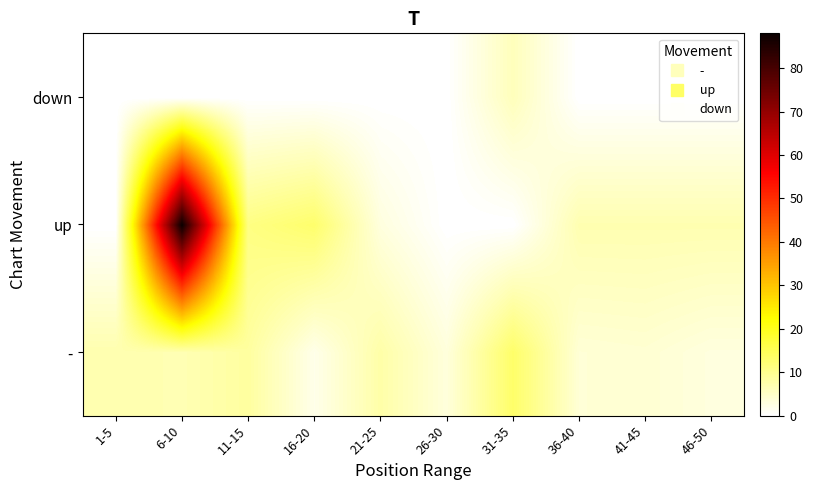

Reading right to left, transcribe all the data shown in this chart.

-: 46-50=3.0	41-45=4.0	36-40=3.8	31-35=13.2	26-30=3.2	21-25=7.8	16-20=2.0	11-15=8.5	6-10=6.8	1-5=7.2
up: 46-50=7.0	41-45=7.0	36-40=7.0	31-35=0.0	26-30=0.0	21-25=3.0	16-20=13.0	11-15=11.0	6-10=88.0	1-5=0.0
down: 46-50=0.0	41-45=0.0	36-40=0.0	31-35=6.0	26-30=0.0	21-25=0.0	16-20=0.0	11-15=0.0	6-10=0.0	1-5=0.0